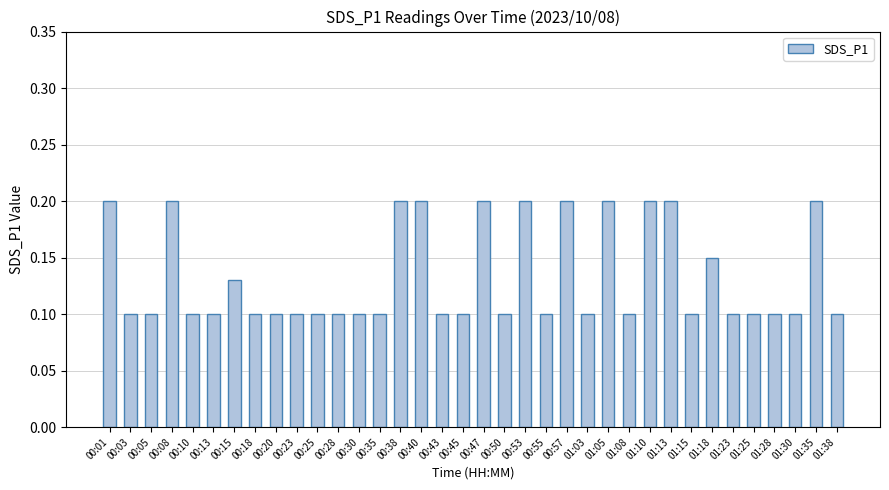

The chart shows a value of 0.2 at 01:13. True or false?

True